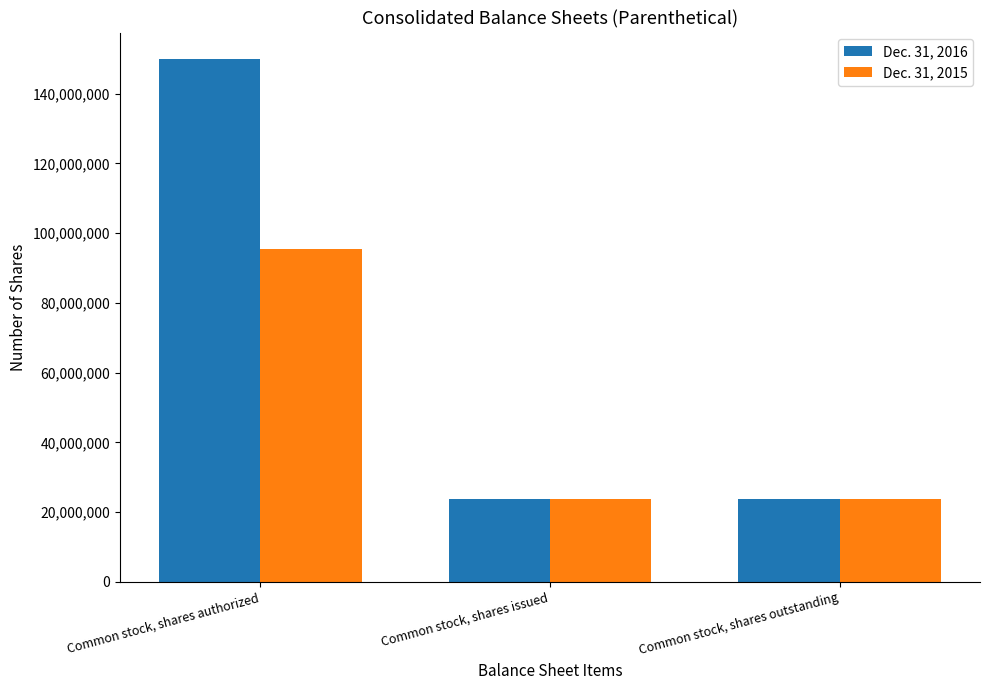

Count the Dec. 31, 2016 values in the range 23744832 to 150000000.

3